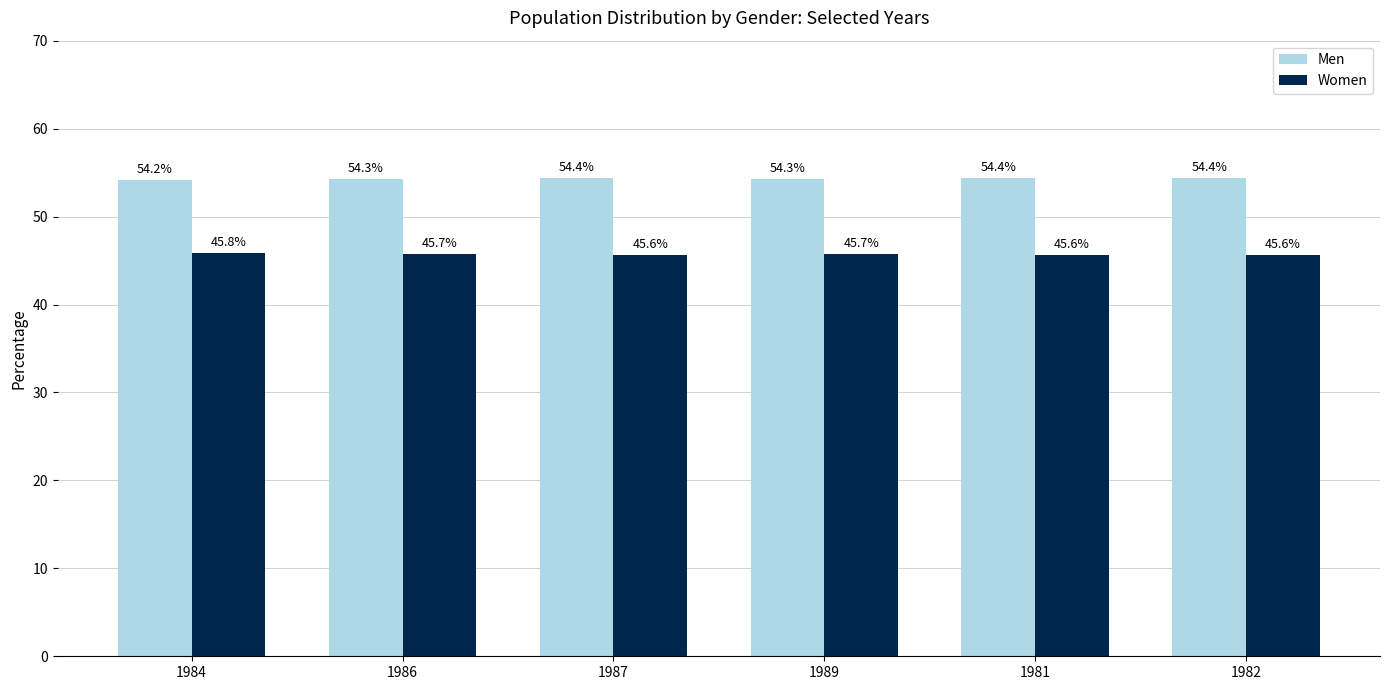

What is the value of the Men bar at the 2nd from the left?

54.3